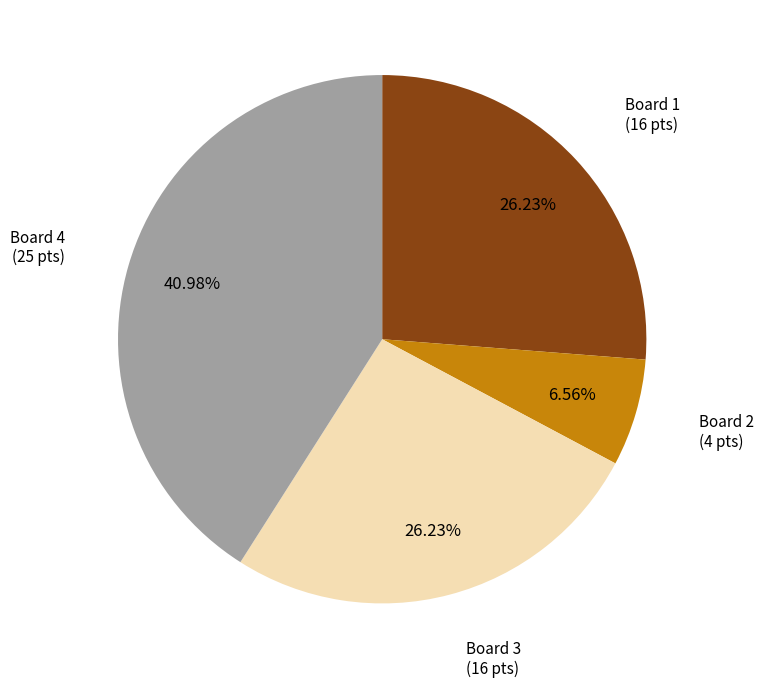

Is the sum of Board 1 and Board 2 greater than half?

No